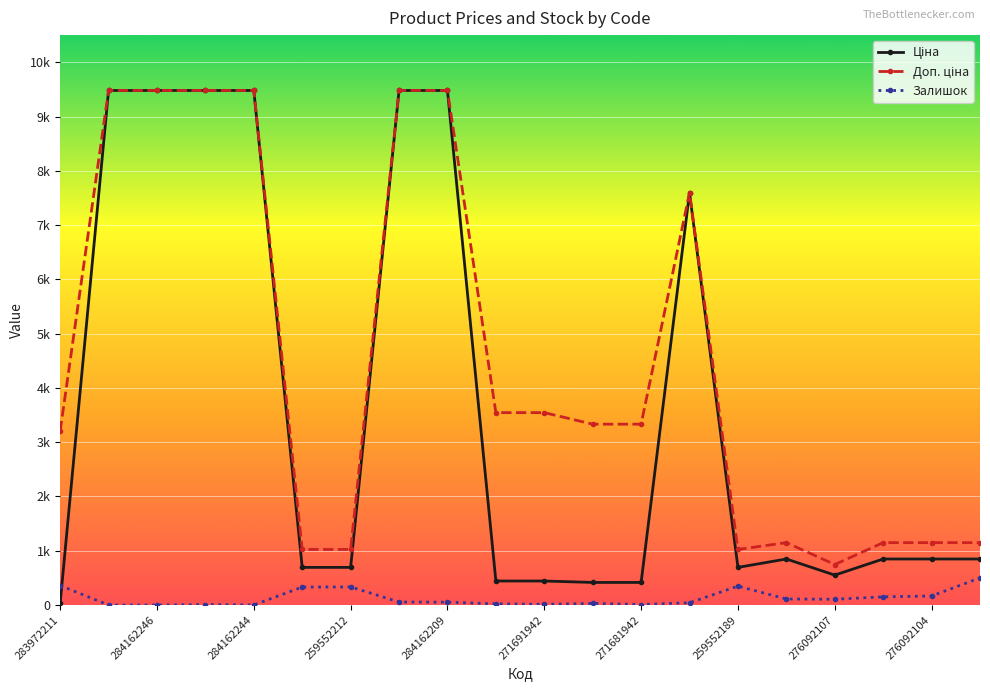

Where is Ціна nearest to the value 4756?

13